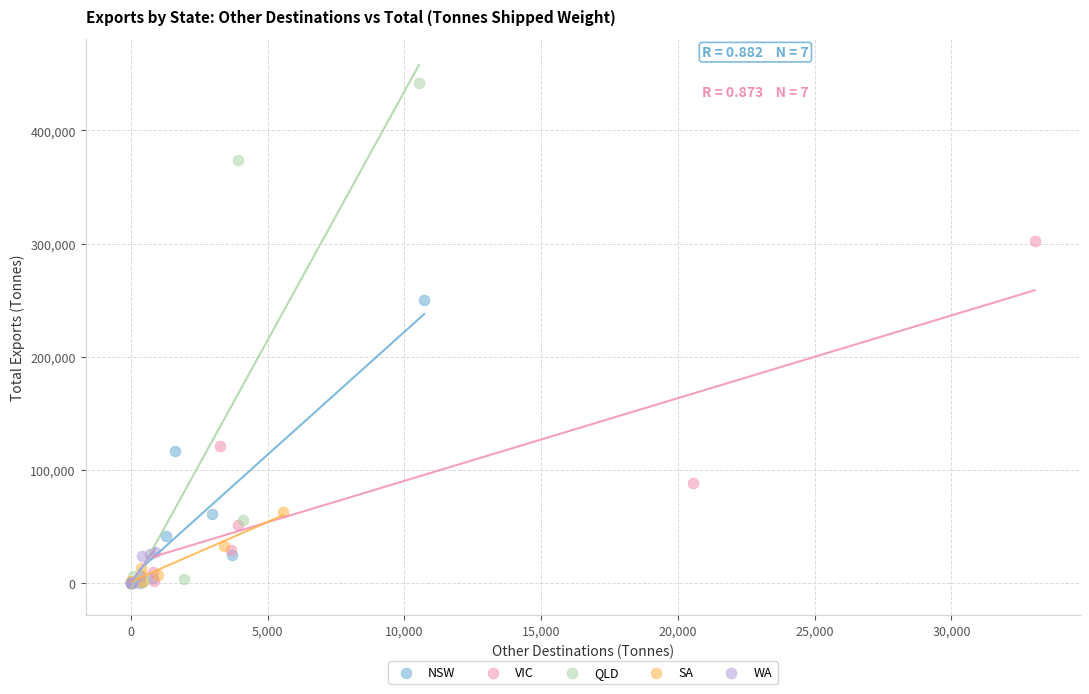

Which series contains the highest Y value?

QLD